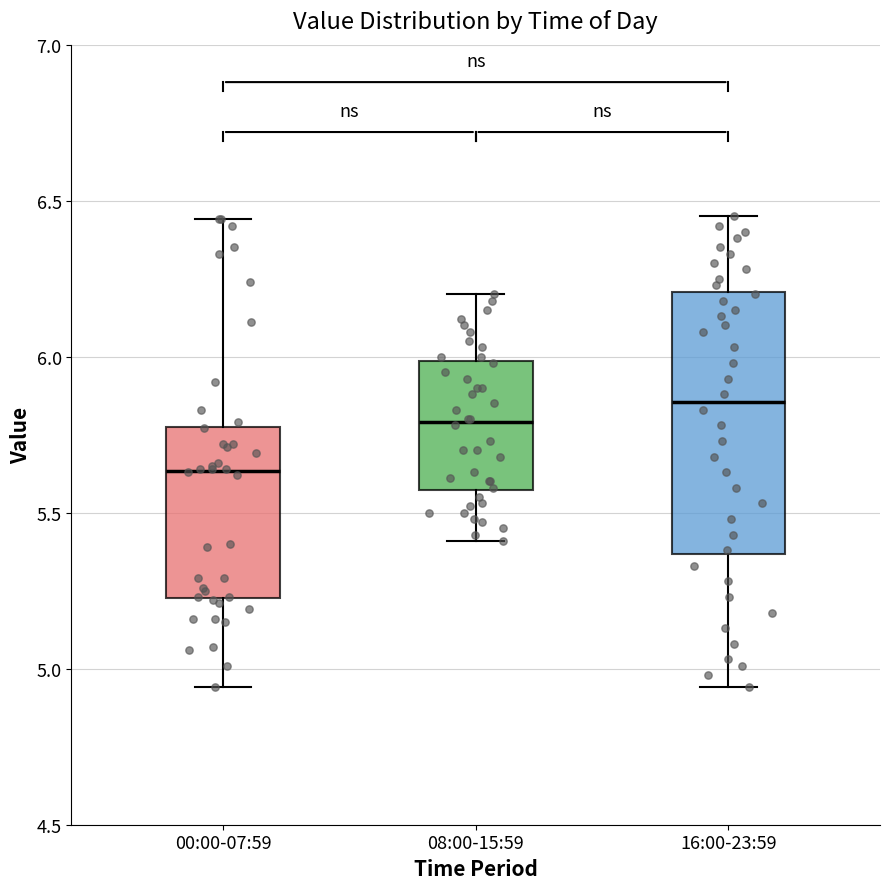

Reading left to right, transcribe this box plot: for each box, give where its median line is, the range the box spans, and where its two whiskers end, as read against the y-axis. The values are not printed on the chart, so give them approximately, as read against the axis.

00:00-07:59: median 5.65, box 5.25 to 5.80, whiskers 4.95 to 6.45
08:00-15:59: median 5.80, box 5.55 to 6.00, whiskers 5.40 to 6.20
16:00-23:59: median 5.85, box 5.35 to 6.20, whiskers 4.95 to 6.45